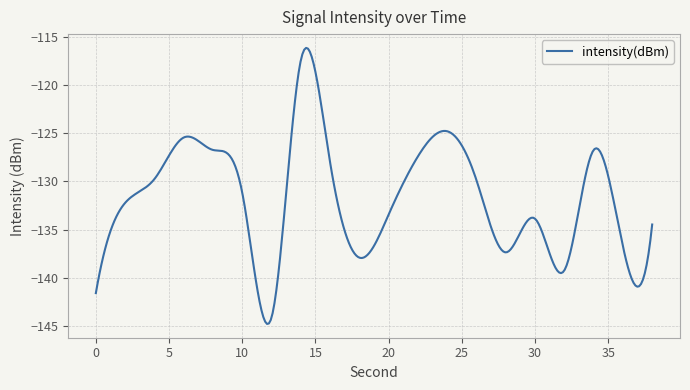

What is the difference between the maximum and minimum values?

28.6